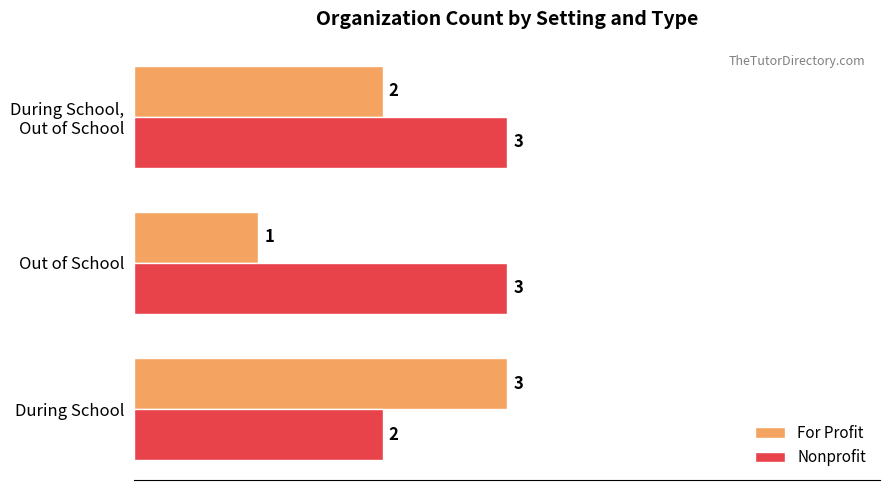

What is the minimum value for Nonprofit?

2